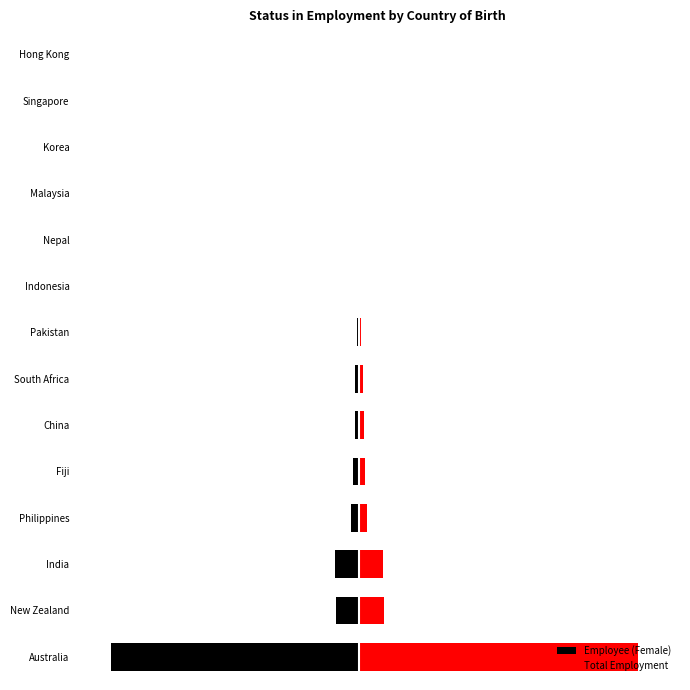

At how many categories does at least one series exceed -559?

14